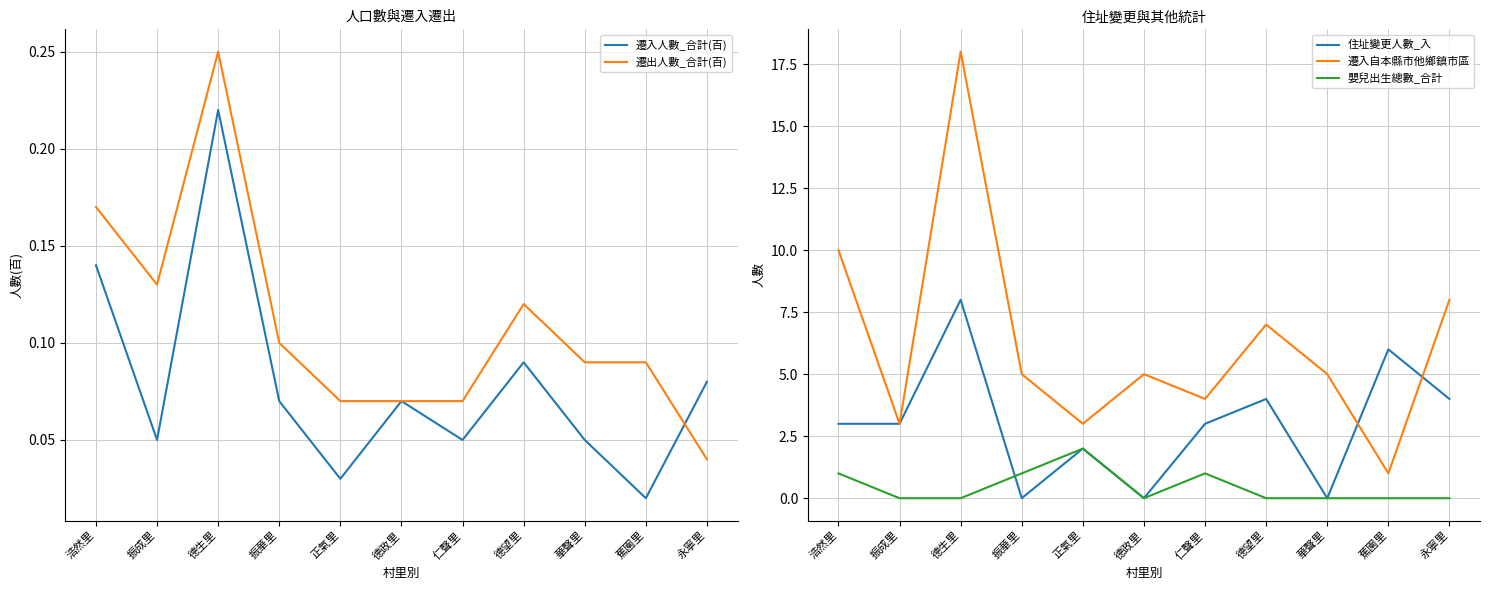

At which category does 住址變更人數_入 reach its first local valley?

振華里